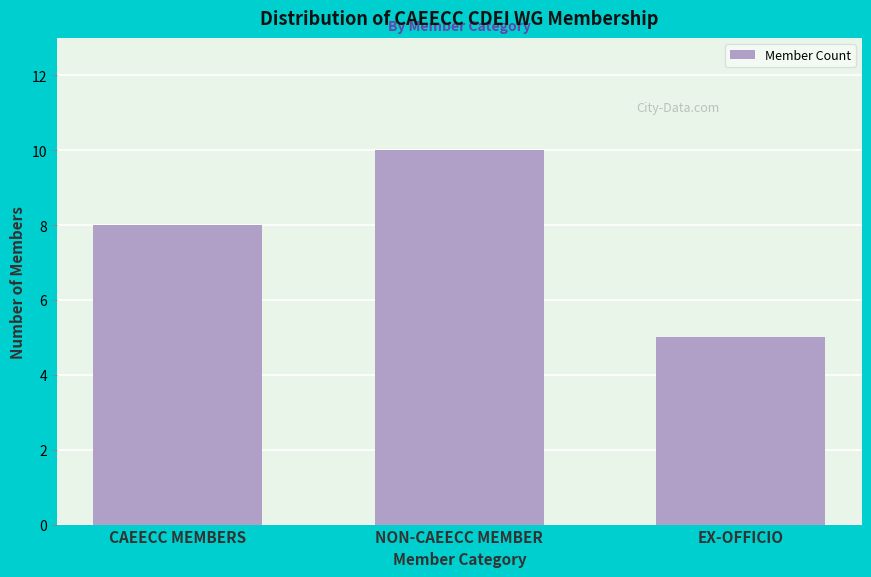

Reading left to right, what are all the values shown in this chart?

CAEECC MEMBERS=8	NON-CAEECC MEMBER=10	EX-OFFICIO=5